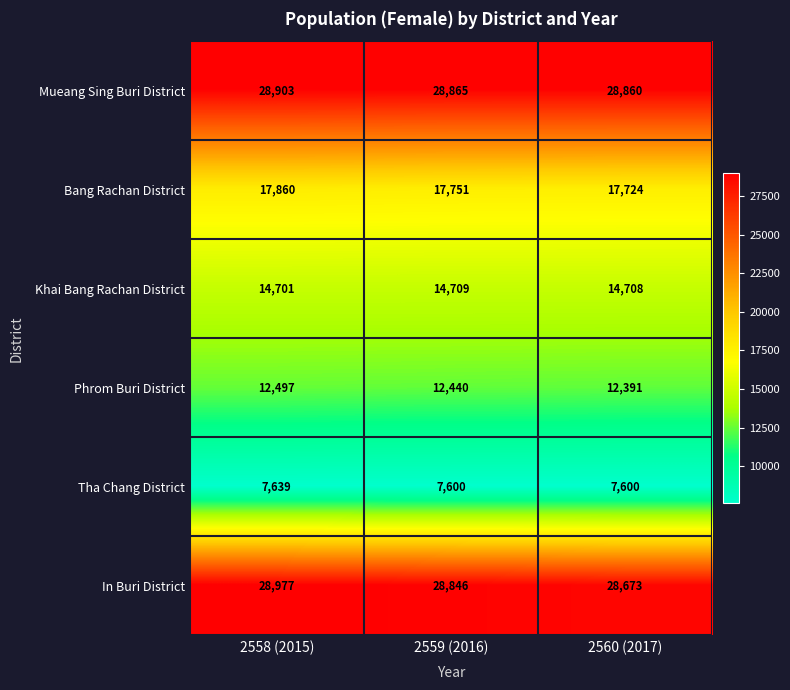

Which label corresponds to the largest value in the chart?

2558 (2015)